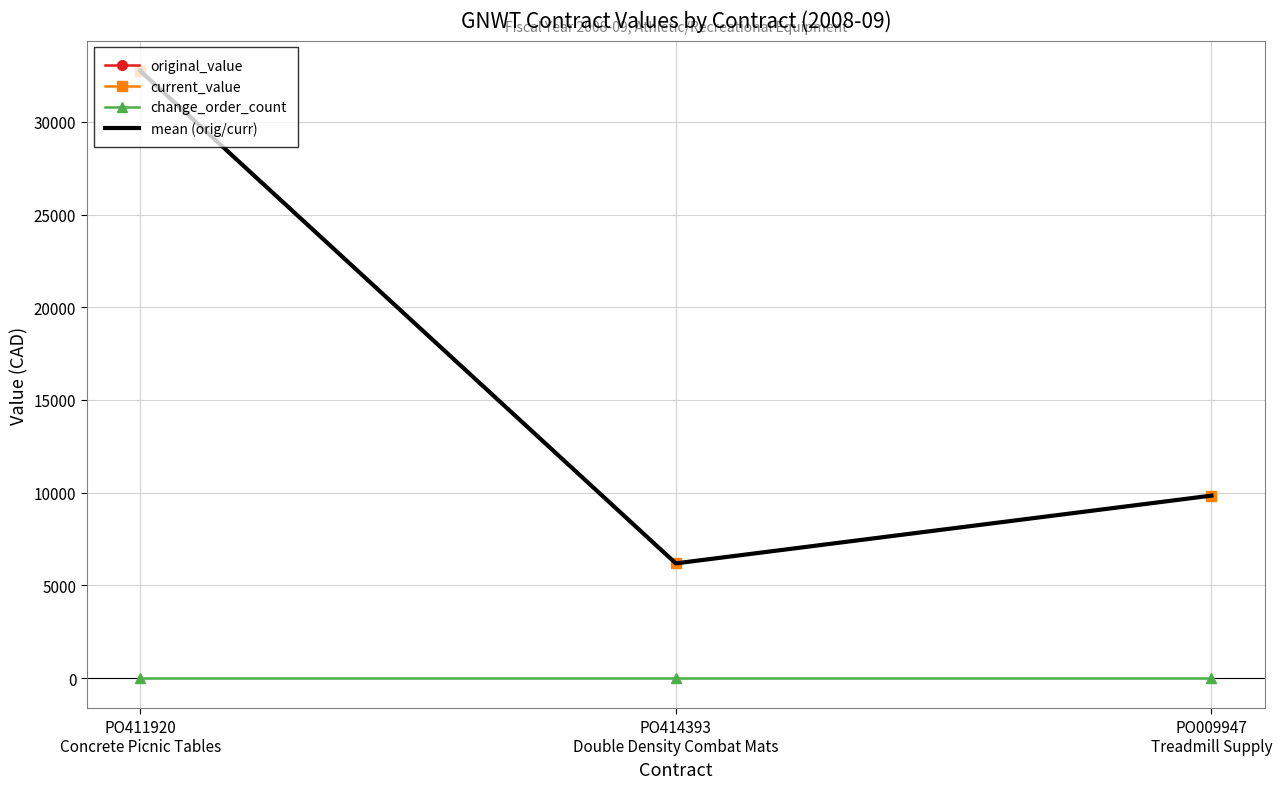

What is the label of the 2nd point from the right?

PO414393
Double Density Combat Mats